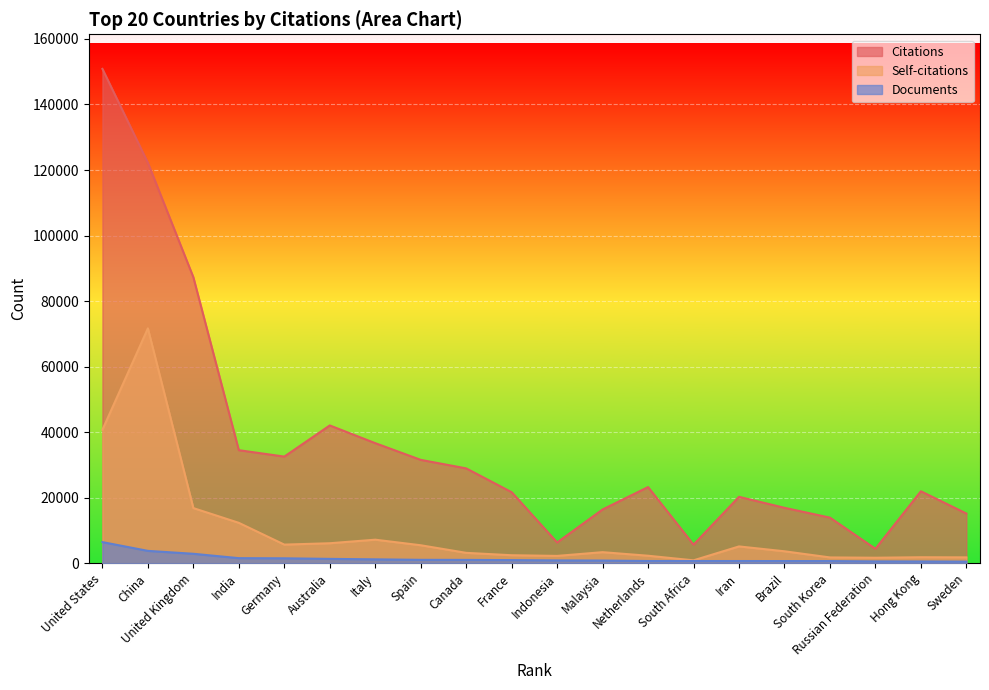

Where does the Citations series first go above 23241?

United States